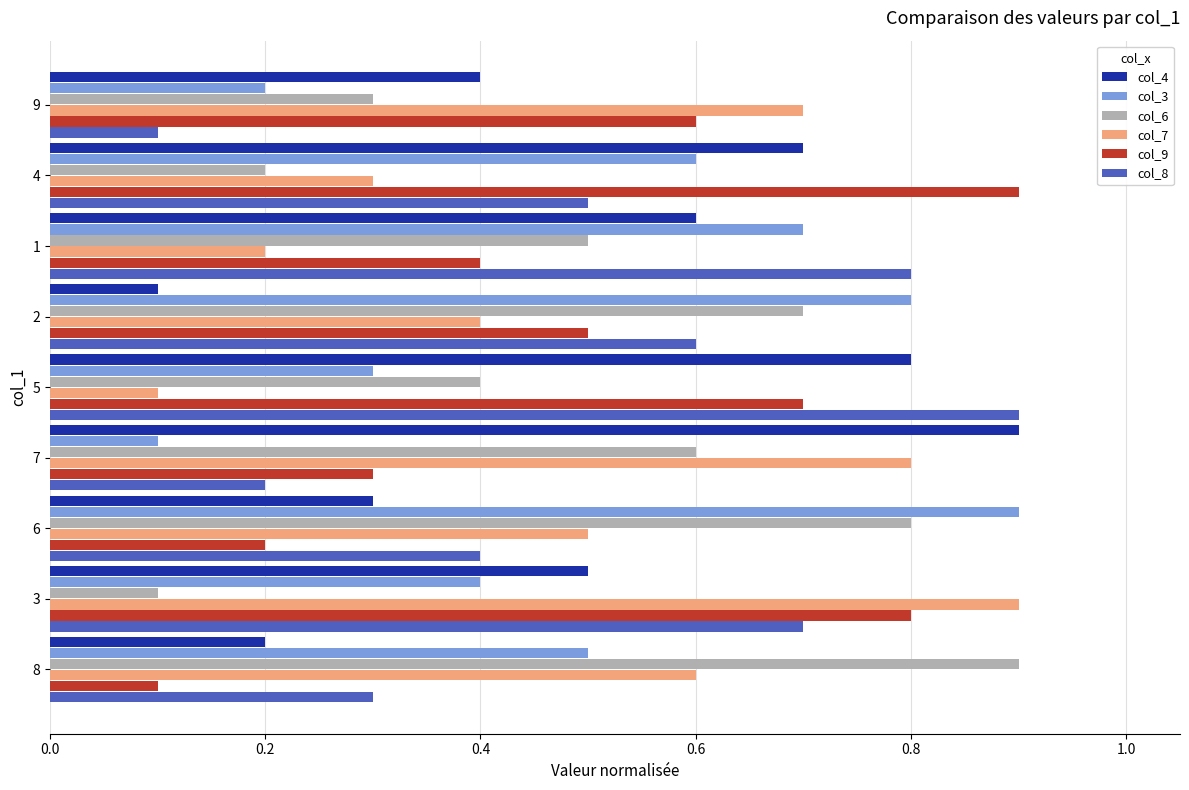

Rank the series at 7 from highest to lowest value.

col_4, col_7, col_6, col_9, col_8, col_3